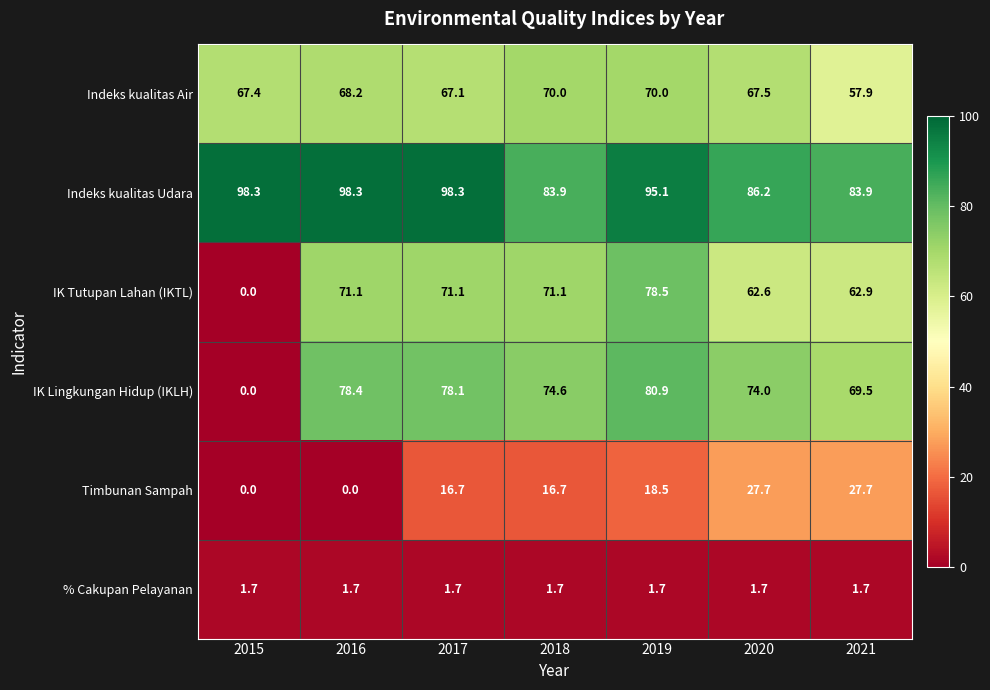

How many values in IK Lingkungan Hidup (IKLH) are above zero?

6